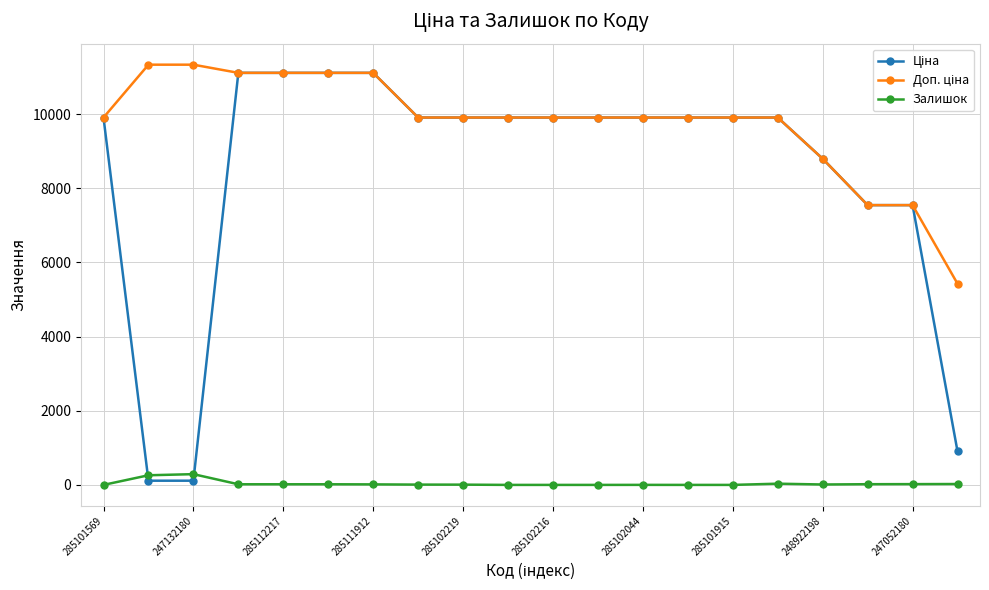

At how many categories does at least one series exceed 2079?

20